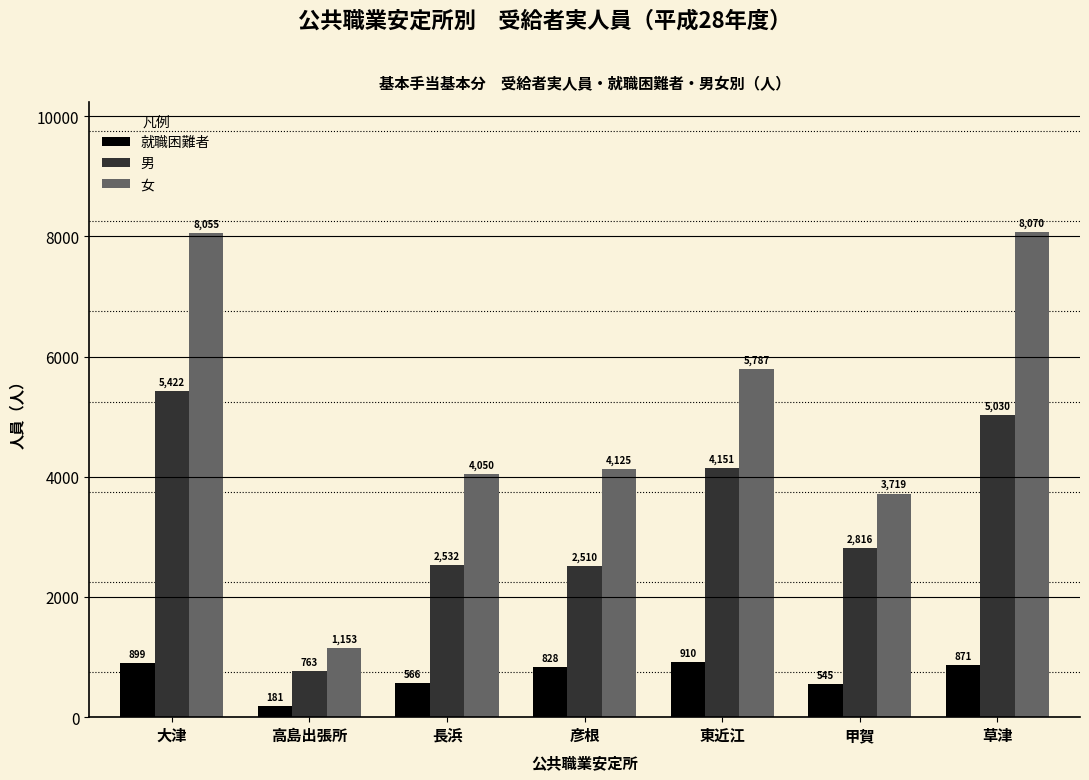

What is the sum of all 就職困難者 values?

4800